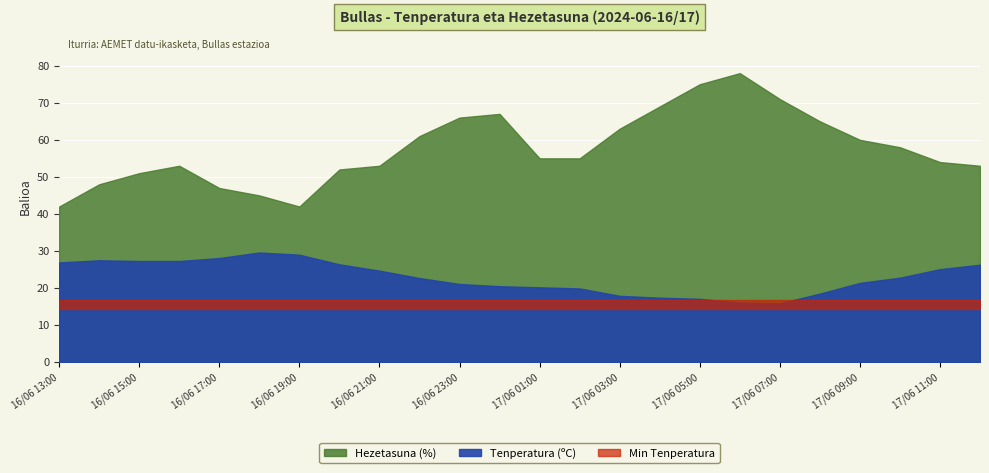

What is the smallest value displayed?

15.9